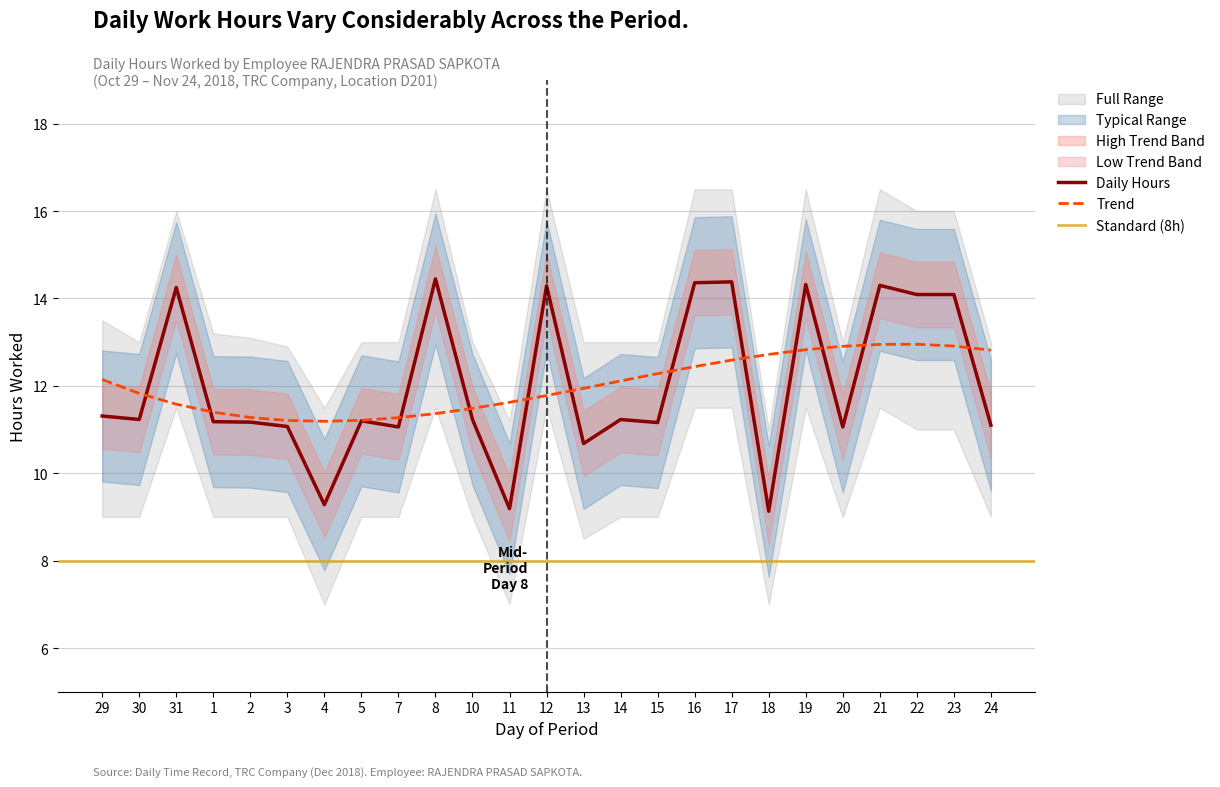

Rank the categories by Low Hours value from highest to lowest.

31, 8, 12, 16, 17, 19, 21, 22, 23, 29, 30, 1, 2, 3, 5, 7, 10, 14, 15, 20, 24, 13, 4, 11, 18